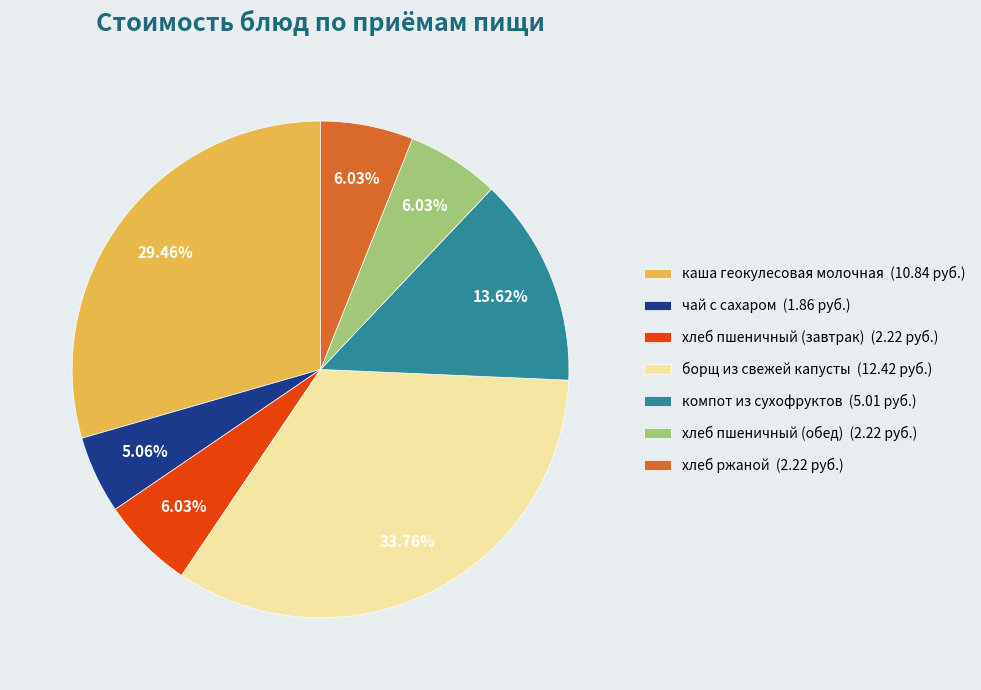

To the nearest percent, what percentage of the pie is хлеб пшеничный (обед)?

6%